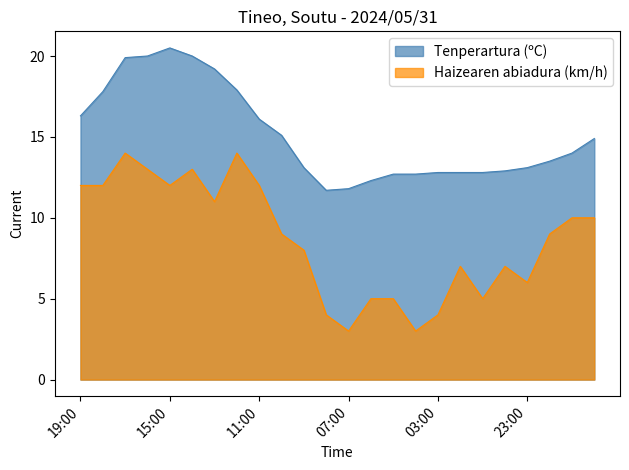

How many lines are shown in the chart?

2